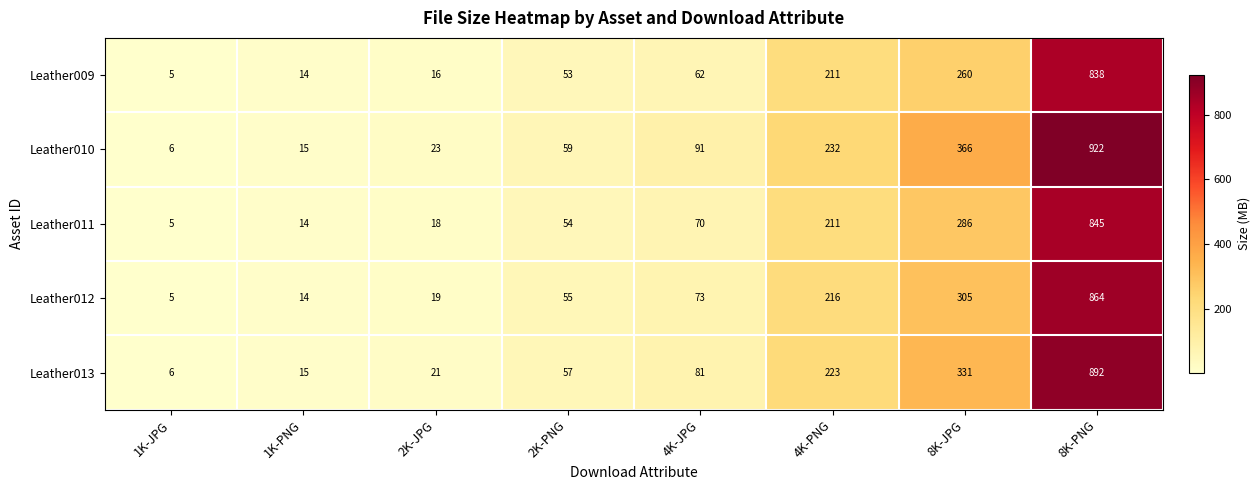

At which label is Leather010 closest to 464?

8K-JPG